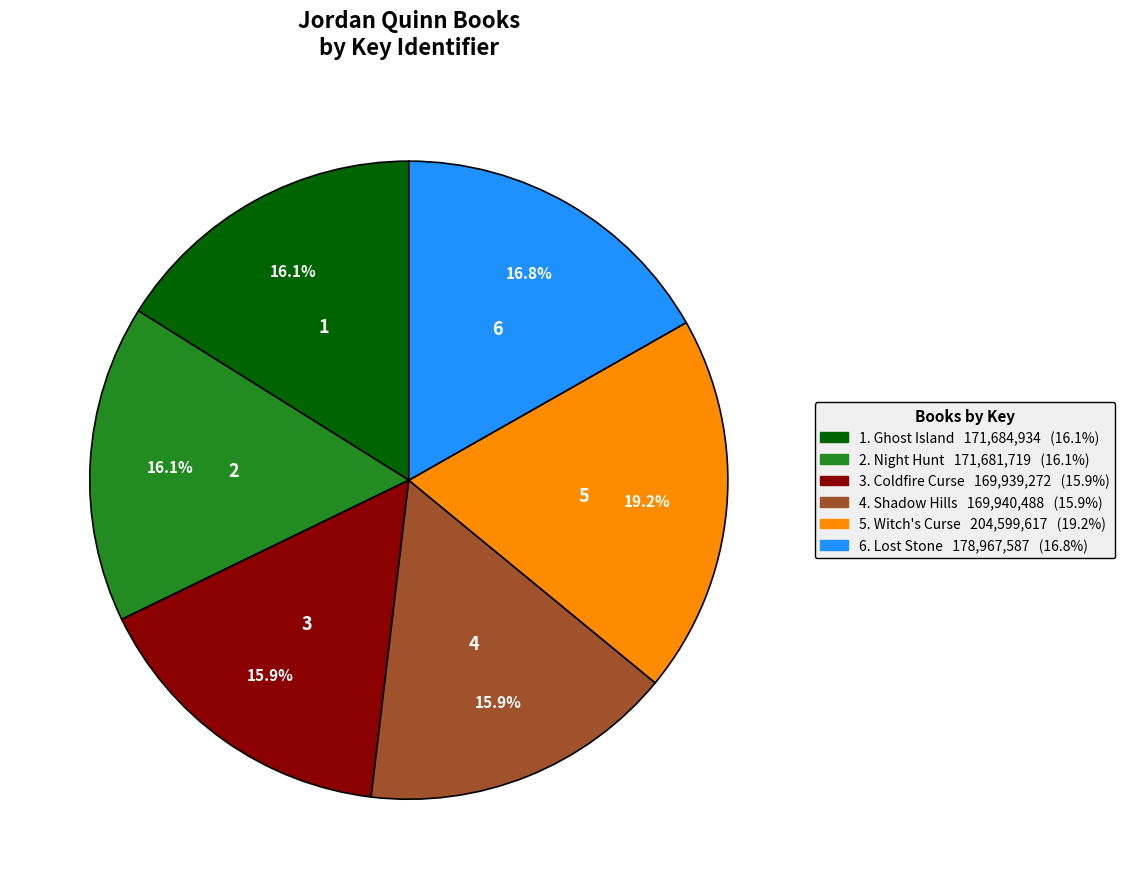

Is there a majority slice in this chart?

No